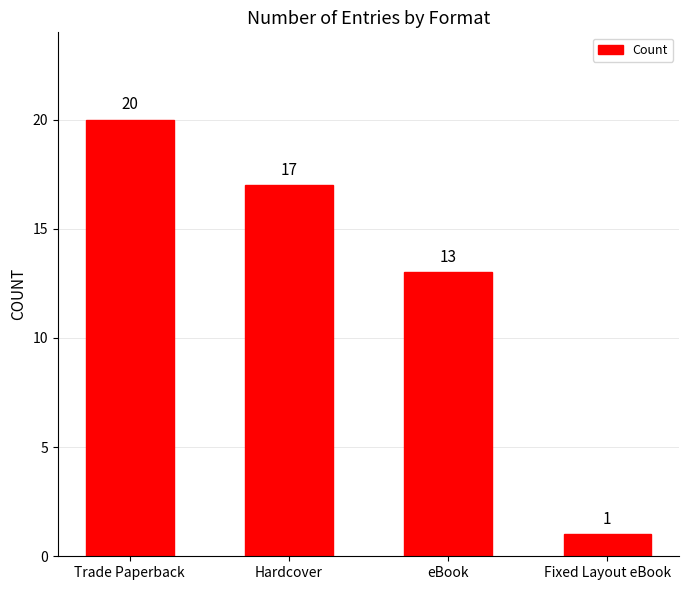

Count the values in the range 13 to 20.

3